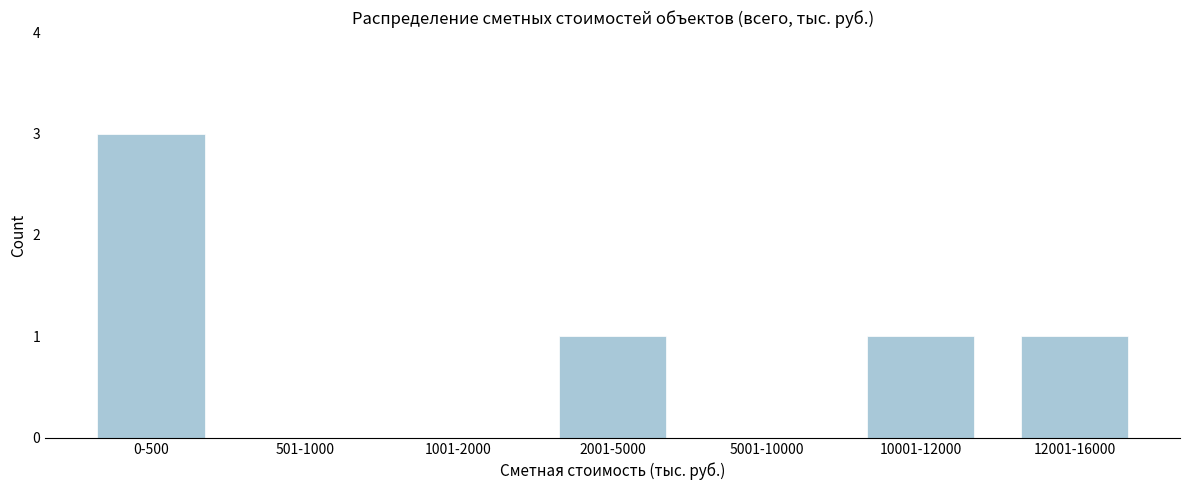

Reading left to right, extract all data points from this chart.

0-500=3	501-1000=0	1001-2000=0	2001-5000=1	5001-10000=0	10001-12000=1	12001-16000=1